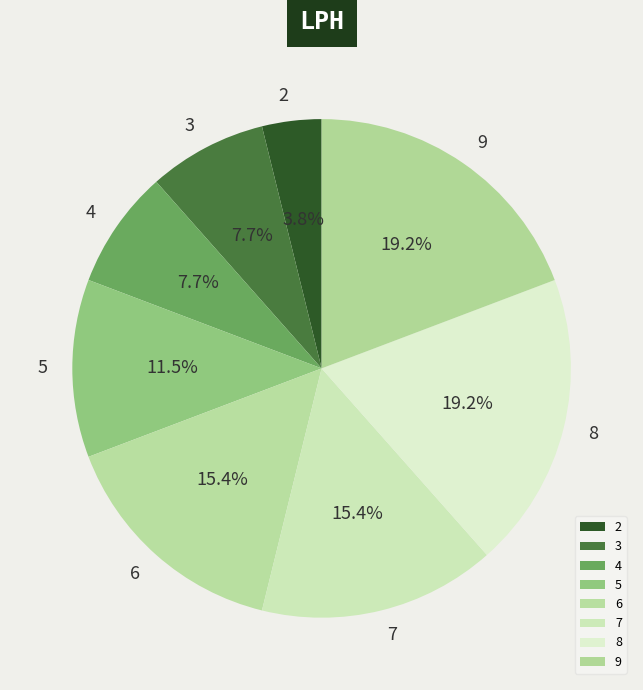

Approximately how many times larger is the value at 7 compared to 9?

0.8